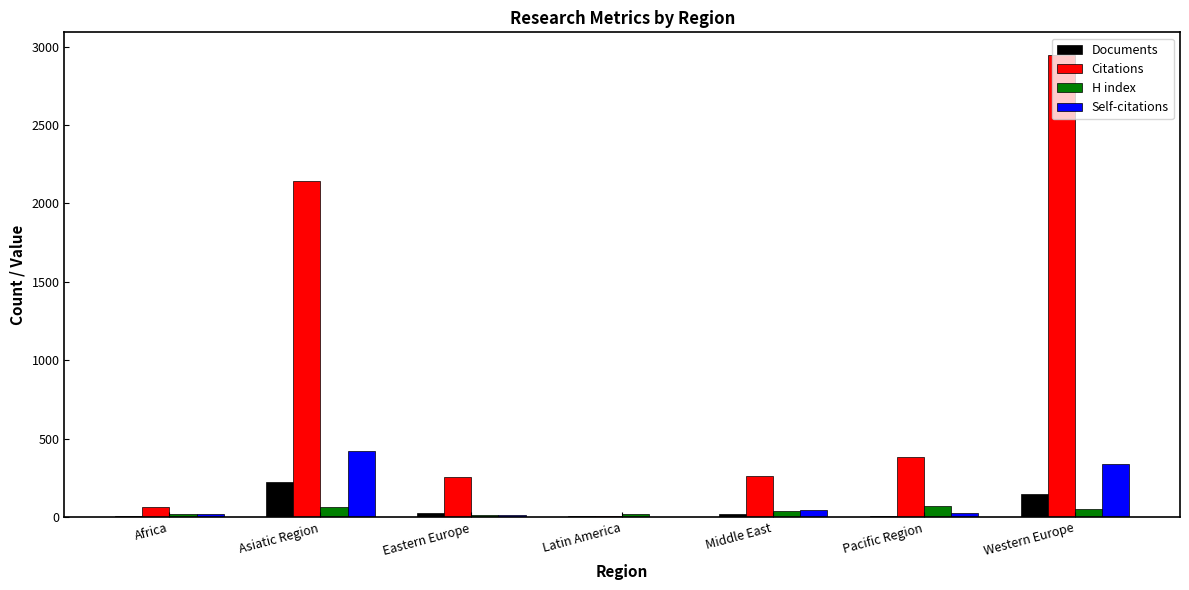

At which category is the sum across all series the highest?

Western Europe